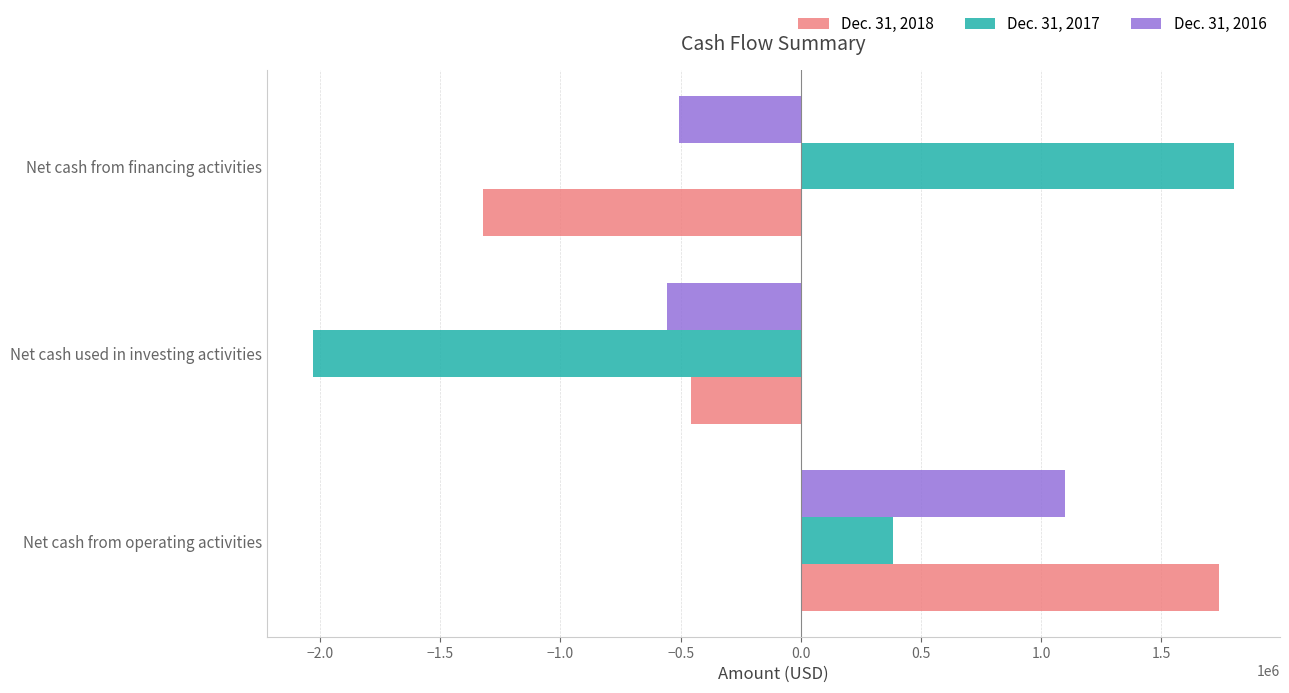

What is the difference between the maximum and minimum values in the Dec. 31, 2017 series?

3832214